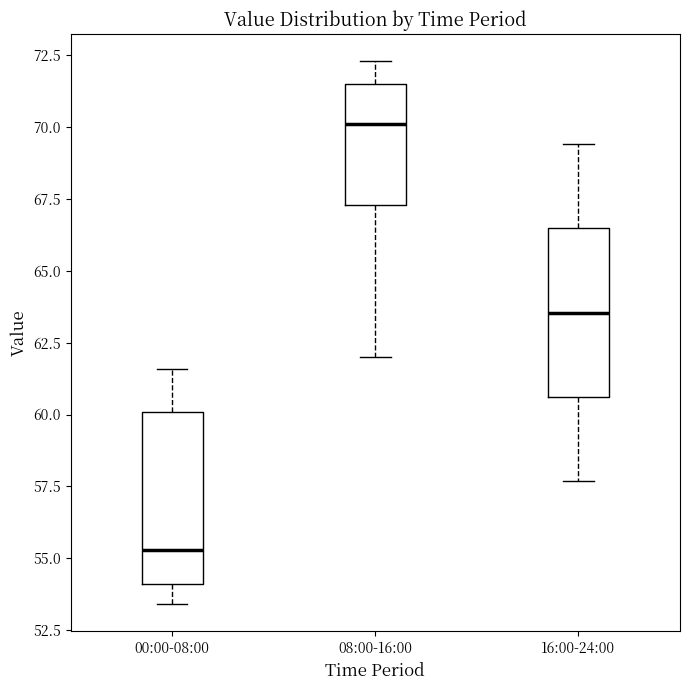

Which box has the lowest median line?

00:00-08:00